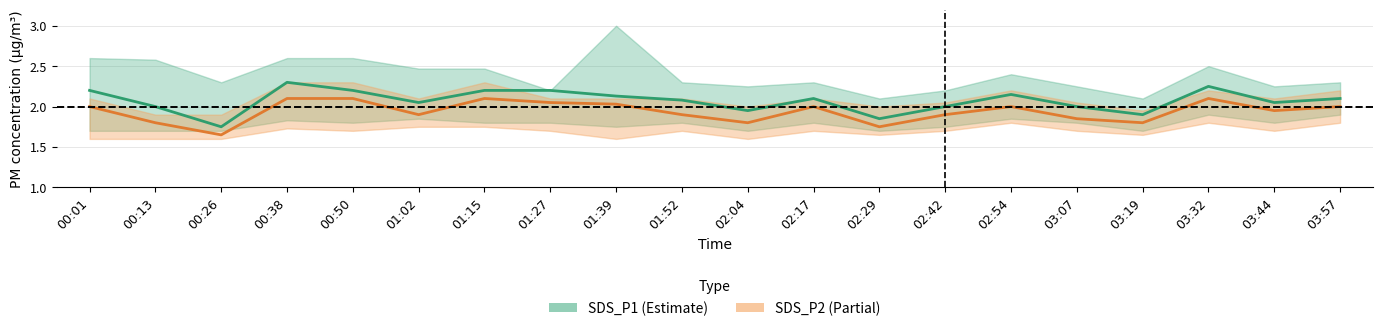

Which category has the highest value across all series?

00:38